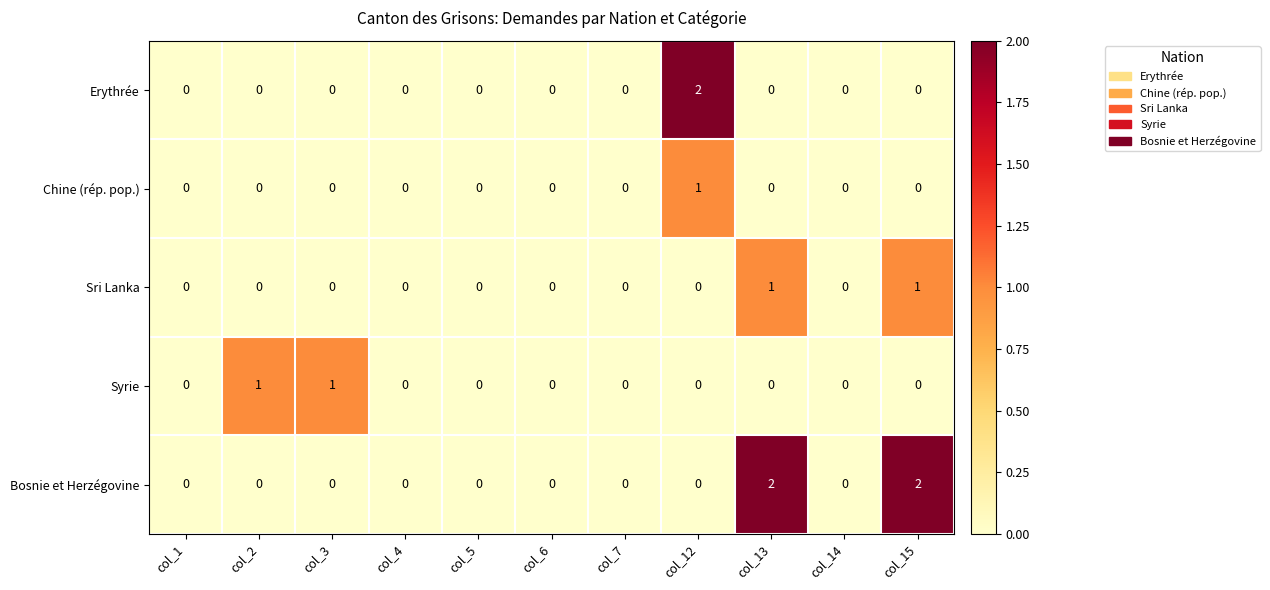

The Bosnie et Herzégovine series shows 1 at col_1. True or false?

False